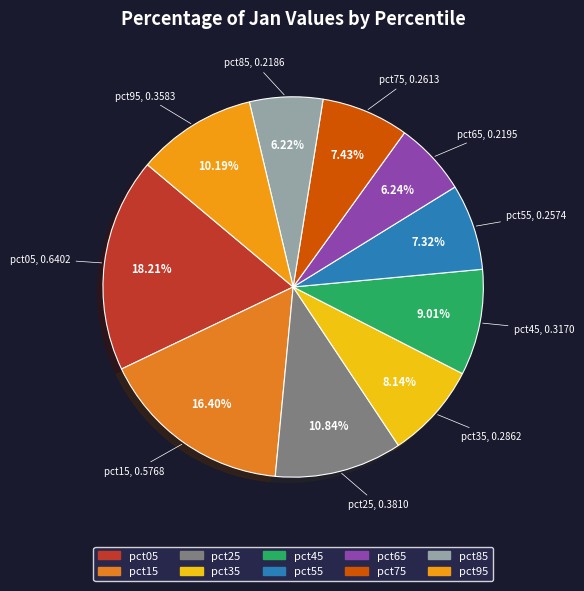

Does pct05 represent more than half of the total?

No